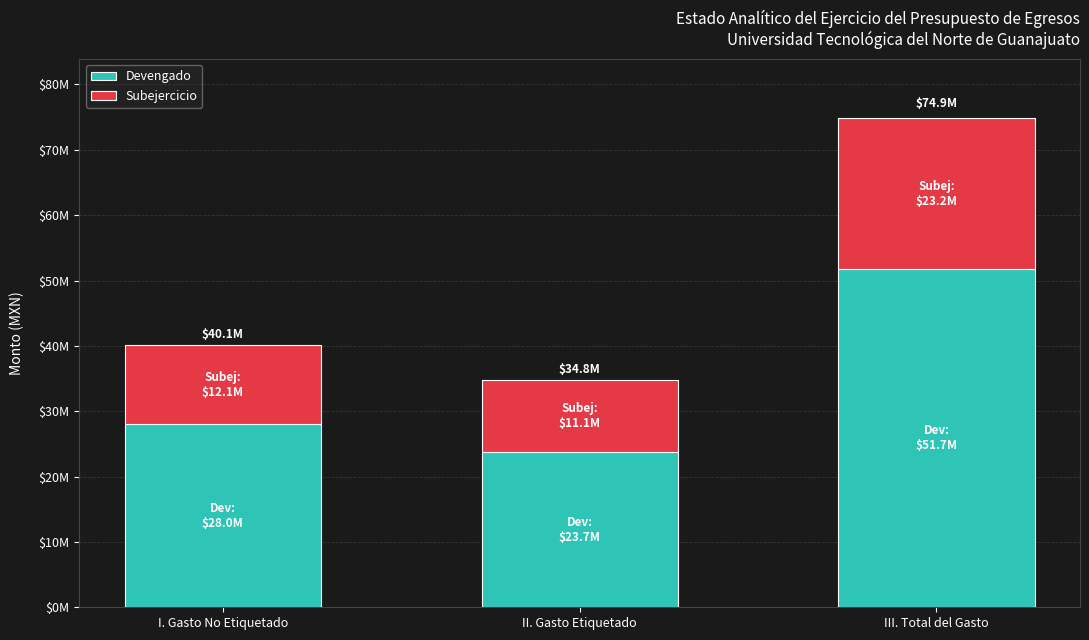

At which label does Devengado reach its peak?

III. Total del Gasto